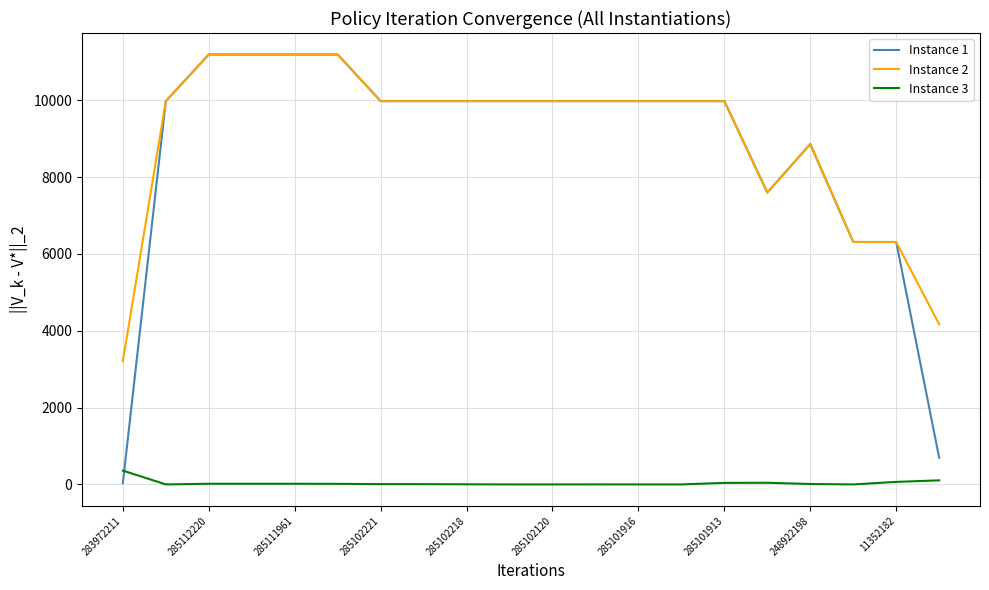

Count the number of data series in this chart.

3